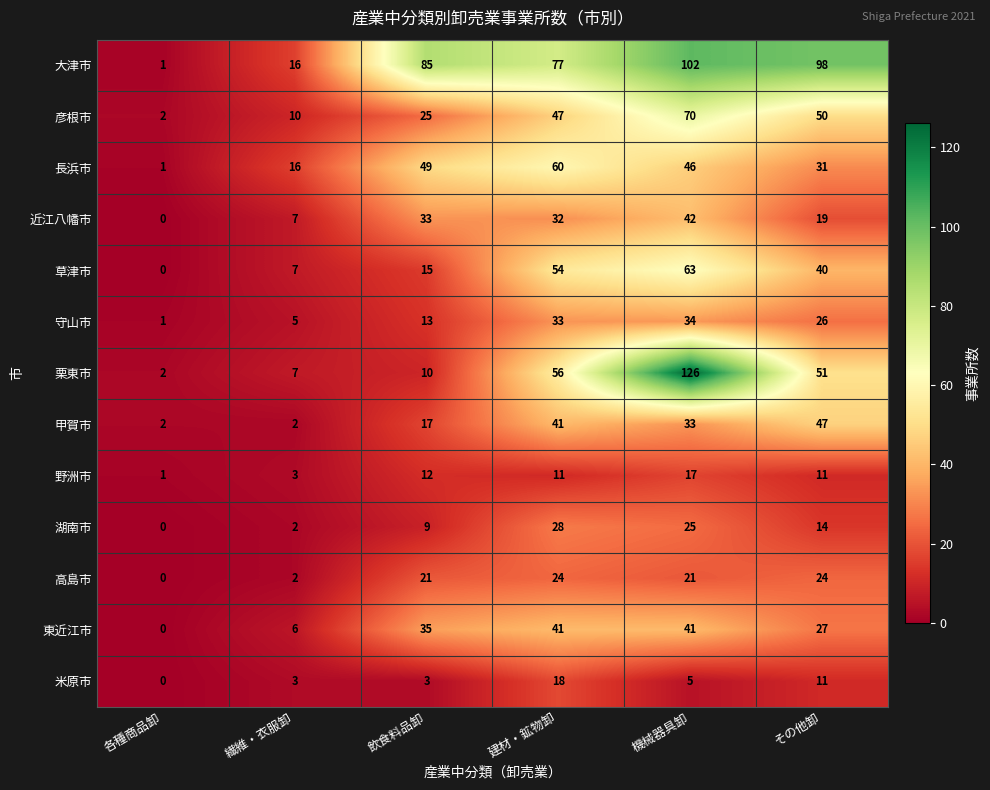

At 飲食料品卸, list the series in order from largest to smallest.

大津市, 長浜市, 東近江市, 近江八幡市, 彦根市, 高島市, 甲賀市, 草津市, 守山市, 野洲市, 栗東市, 湖南市, 米原市